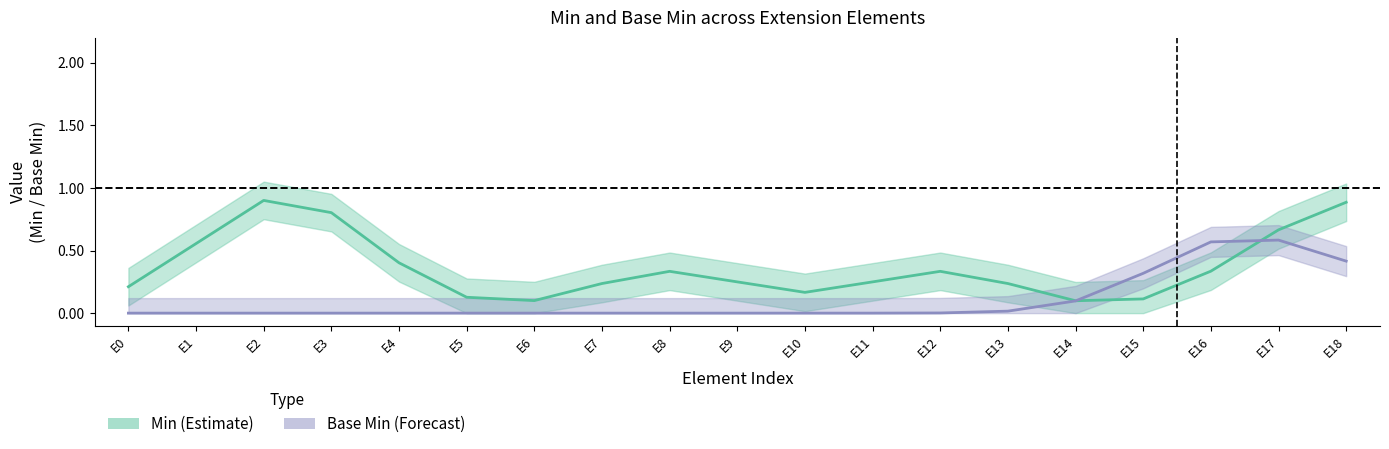

How many categories are shown in the chart?

19